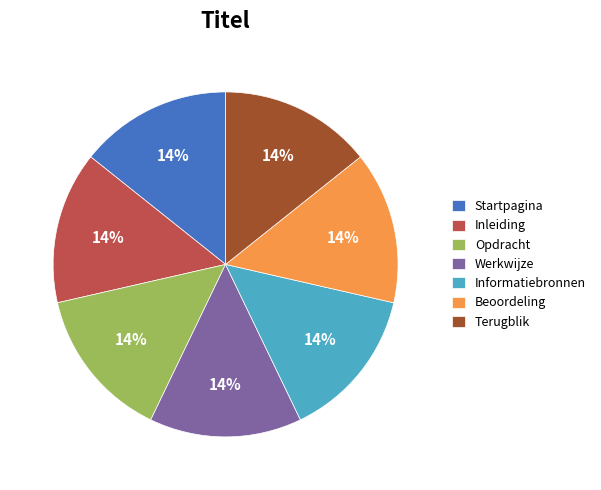

Approximately how many times larger is the value at Informatiebronnen compared to Startpagina?

1.0